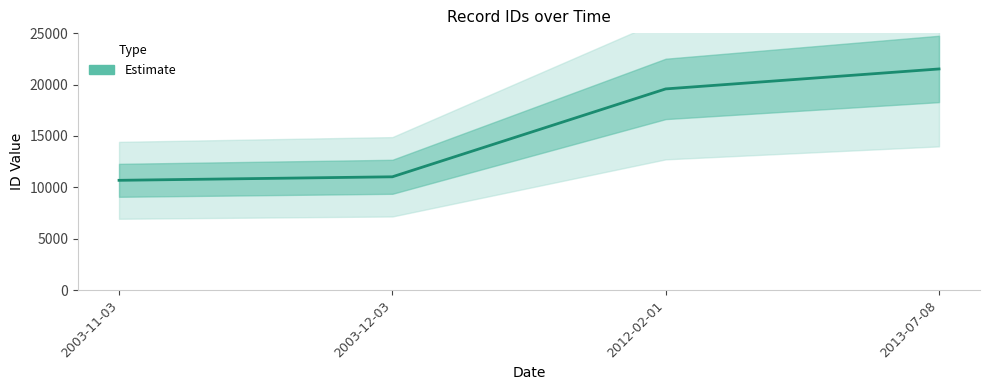

What is the smallest value displayed?

10684